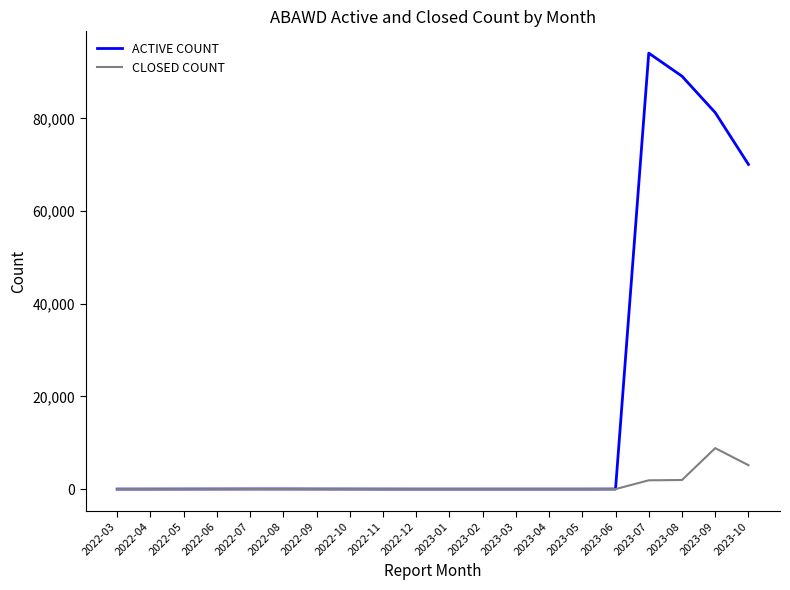

Rank the series by their average value, from highest to lowest.

ACTIVE COUNT, CLOSED COUNT